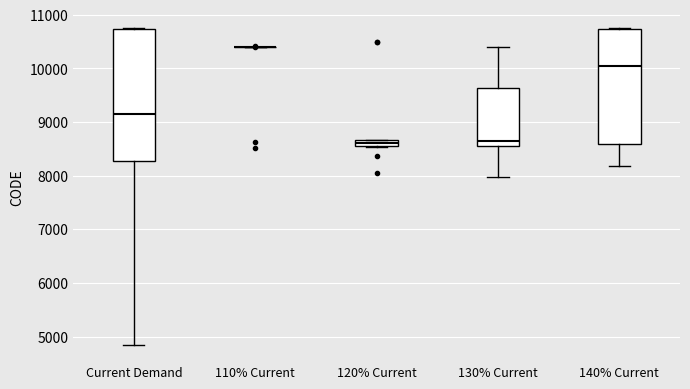

Where does the lower whisker of the box for 130% Current end on the y-axis? The values are not printed on the chart, so give them approximately, as read against the axis.

8000